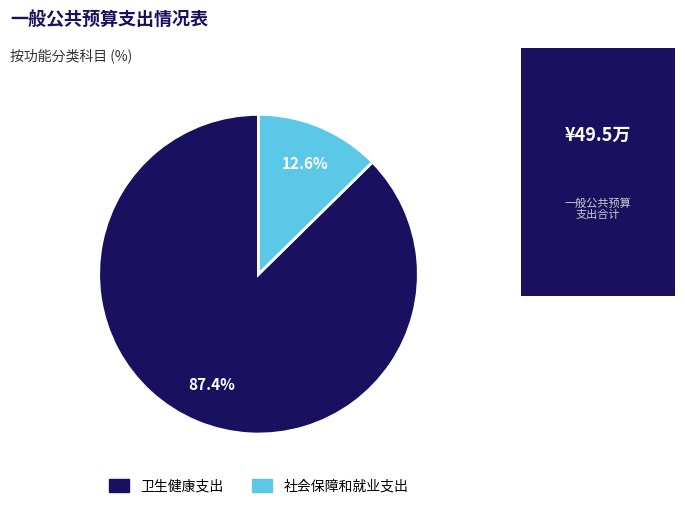

What portion of the pie excludes 社会保障和就业支出?

87.4%